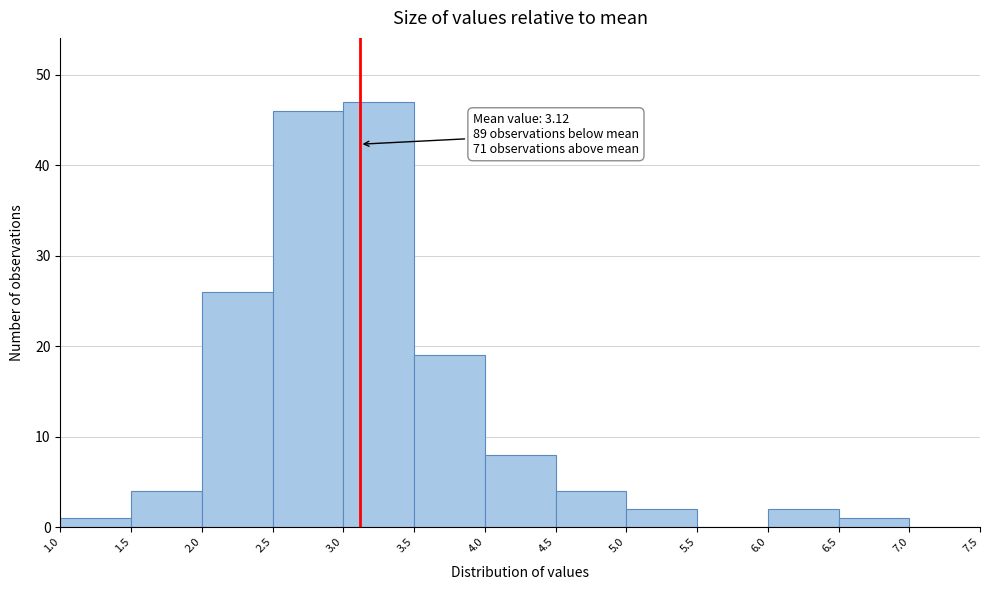

Which range on the x-axis has the tallest bar?

3.0 to 3.5